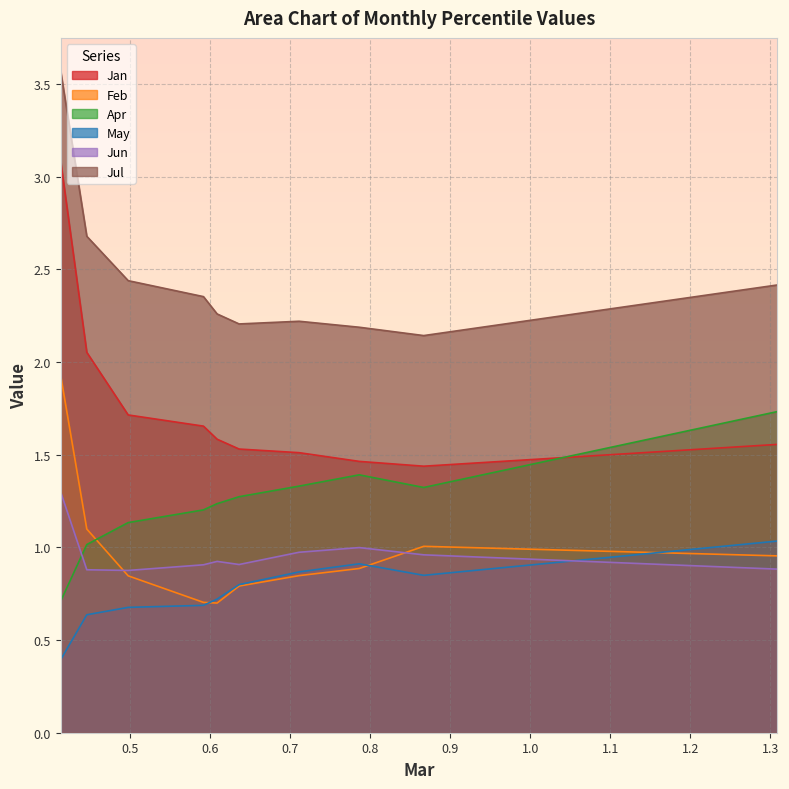

Which series changed the most between pct05 and pct75?

Jan